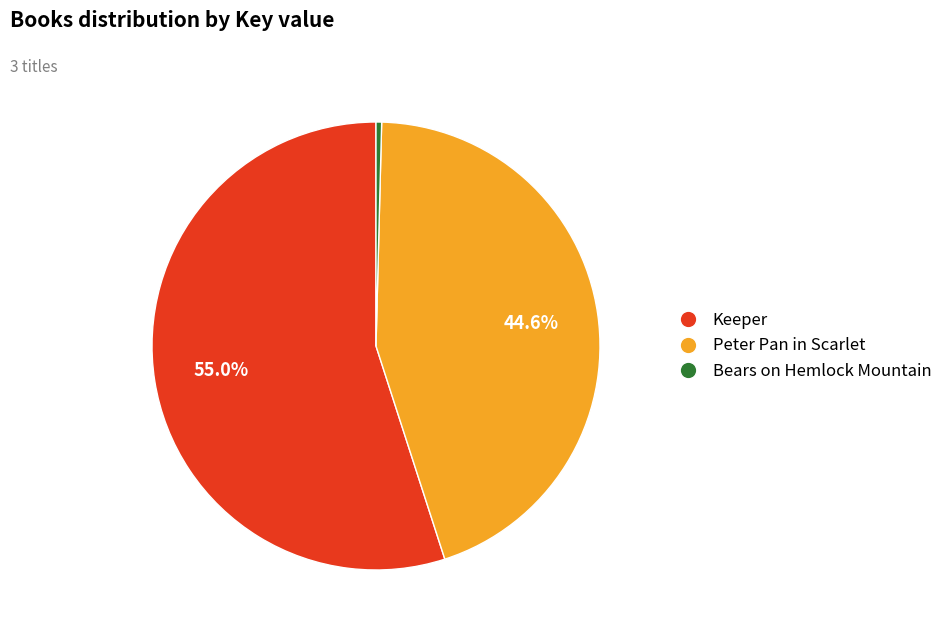

True or false: Keeper accounts for 42% of the total.

False